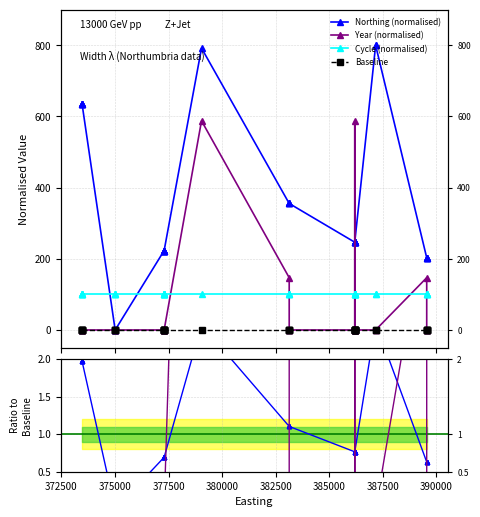

How many intersections are there between Northing (normalised) and Cycle (normalised)?

2